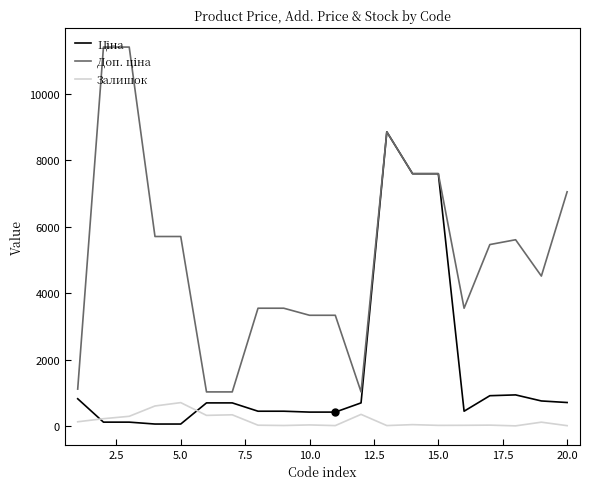

What is the greatest value displayed?

11410.0